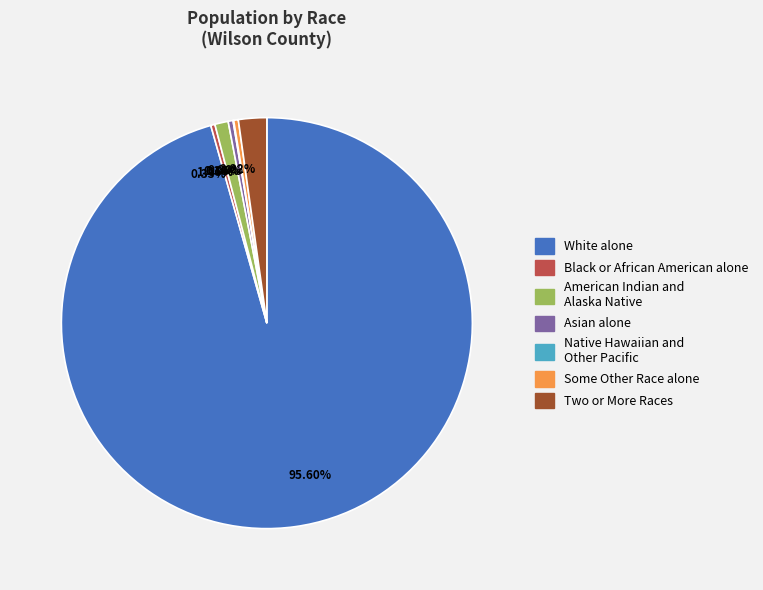

Do 1.05% and 0.38% together represent more than half of the pie?

No